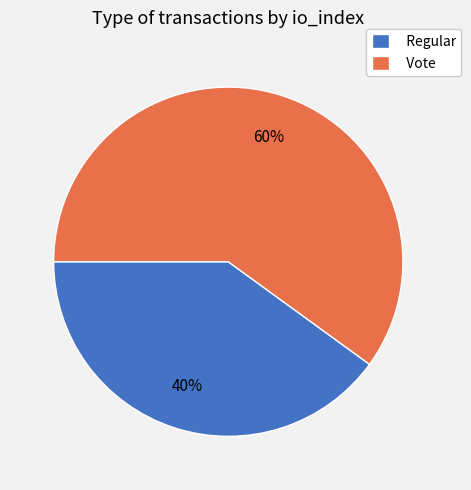

To the nearest percent, what is the difference between the Vote and Regular slice percentages?

20%